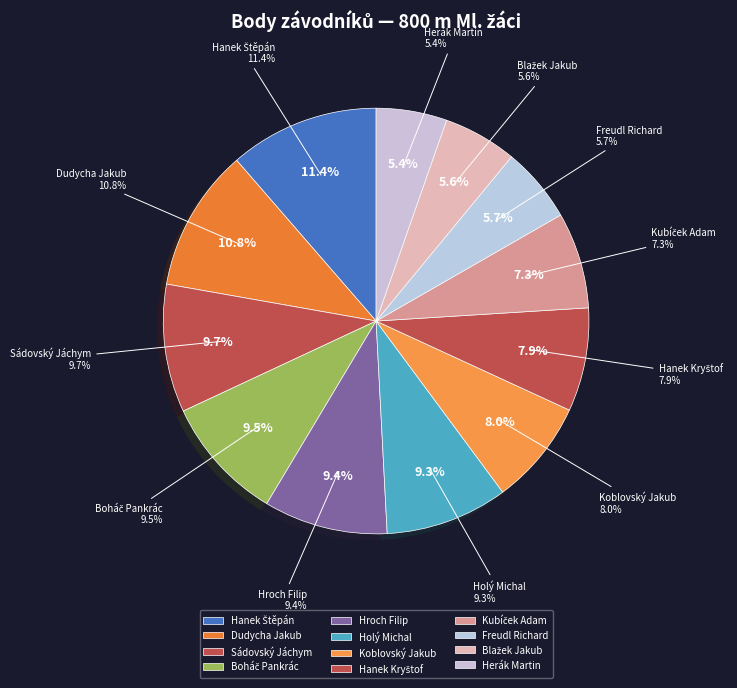

True or false: Freudl Richard accounts for 6% of the total.

True